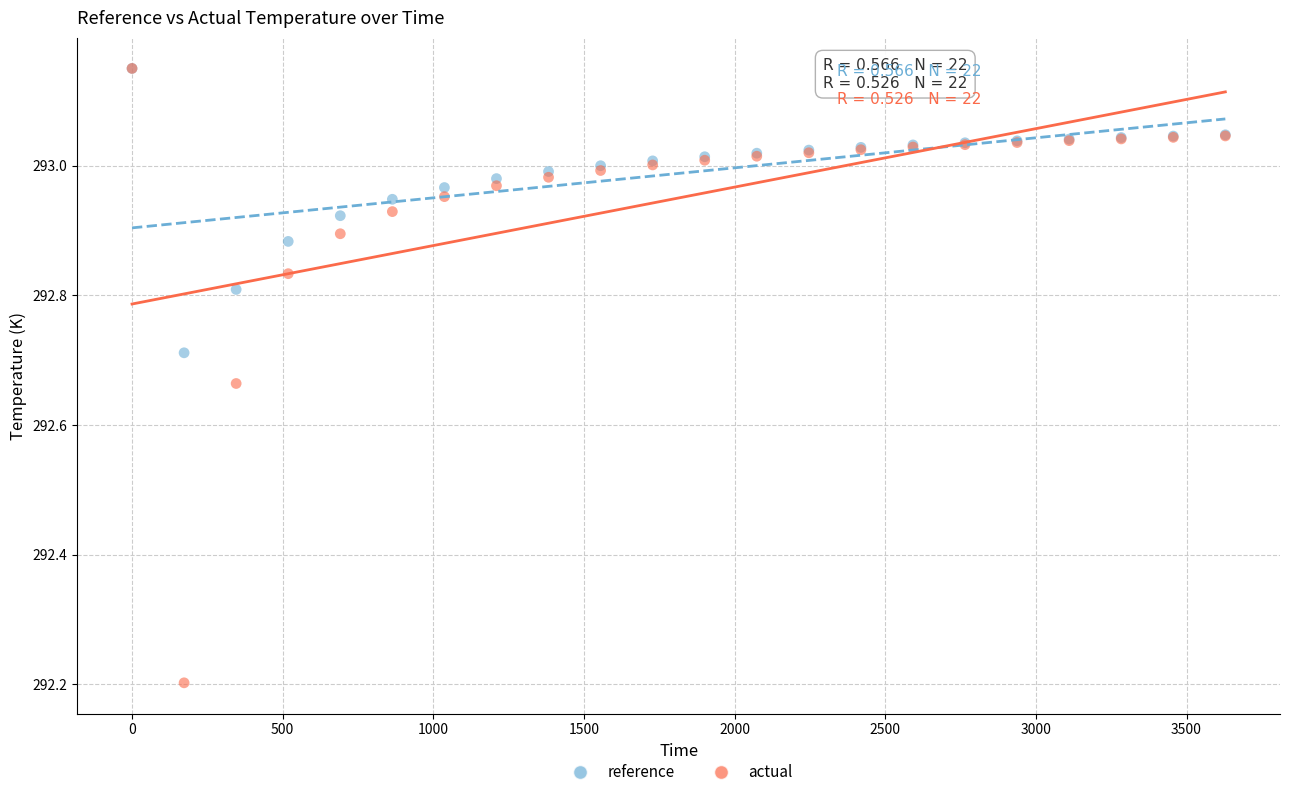

In the actual series, what Y value is closest to 292?

292.2